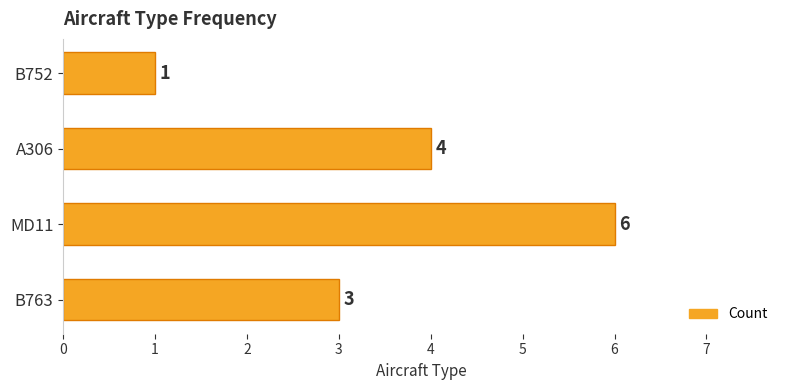

Count the values in the range 3 to 6.

3